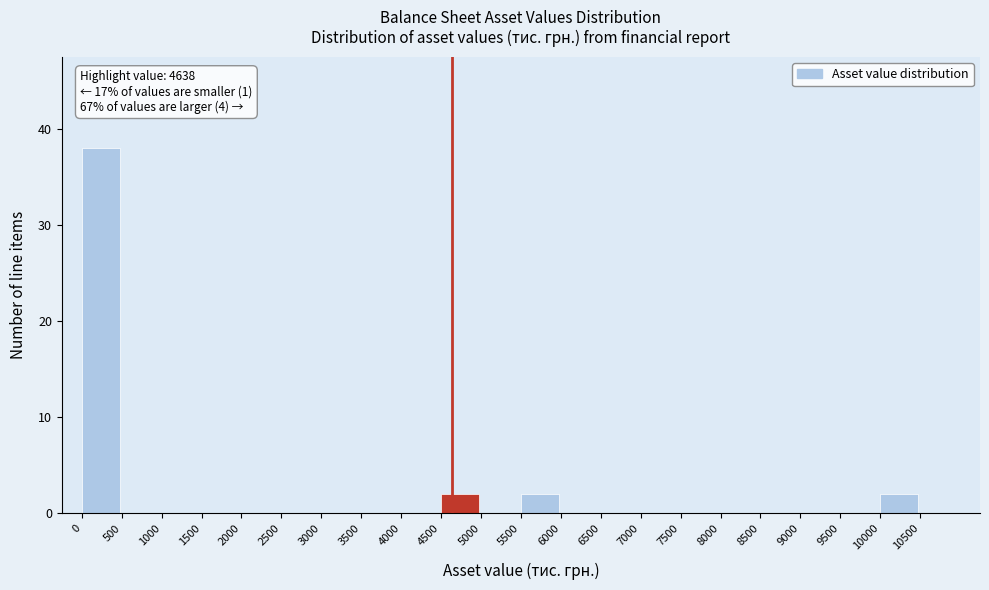

Which range on the x-axis has the tallest bar?

0 to 500